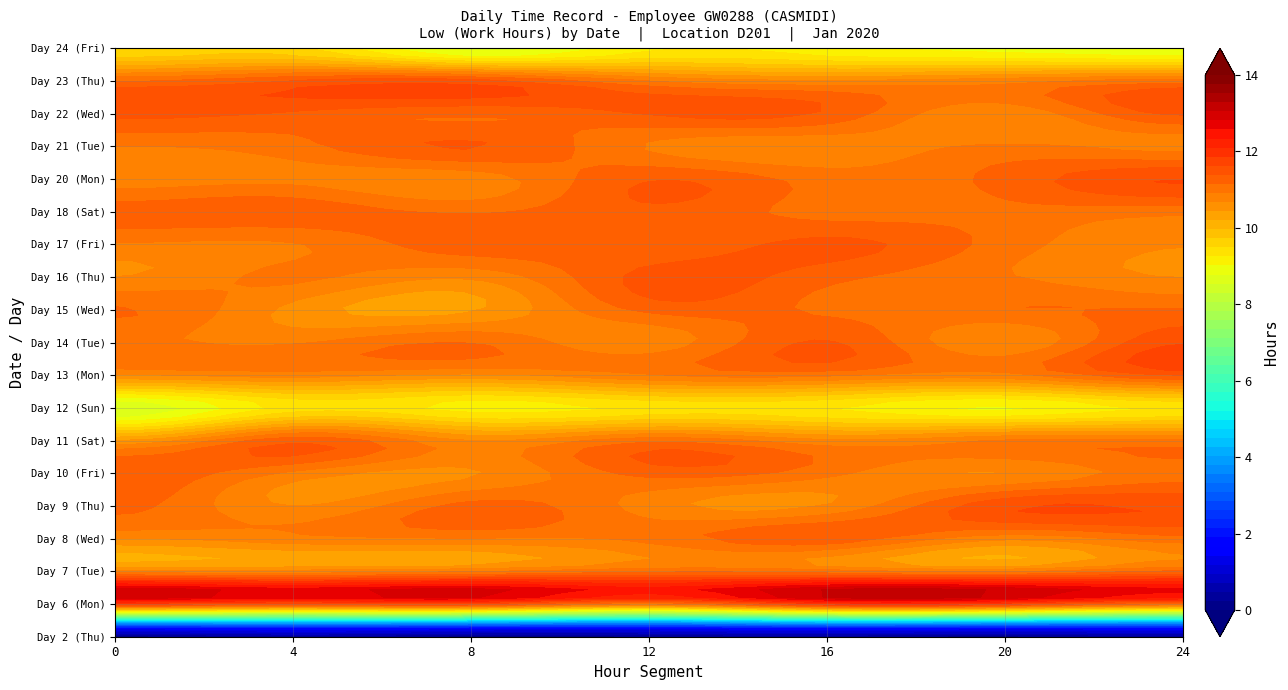

List the series in order of their peak value, lowest first.

Day 2 (Thu), Day 12 (Sun), Day 24 (Fri), Day 15 (Wed), Day 11 (Sat), Day 7 (Tue), Day 8 (Wed), Day 22 (Wed), Day 10 (Fri), Day 18 (Sat), Day 17 (Fri), Day 13 (Mon), Day 14 (Tue), Day 16 (Thu), Day 23 (Thu), Day 9 (Thu), Day 21 (Tue), Day 20 (Mon), Day 6 (Mon)